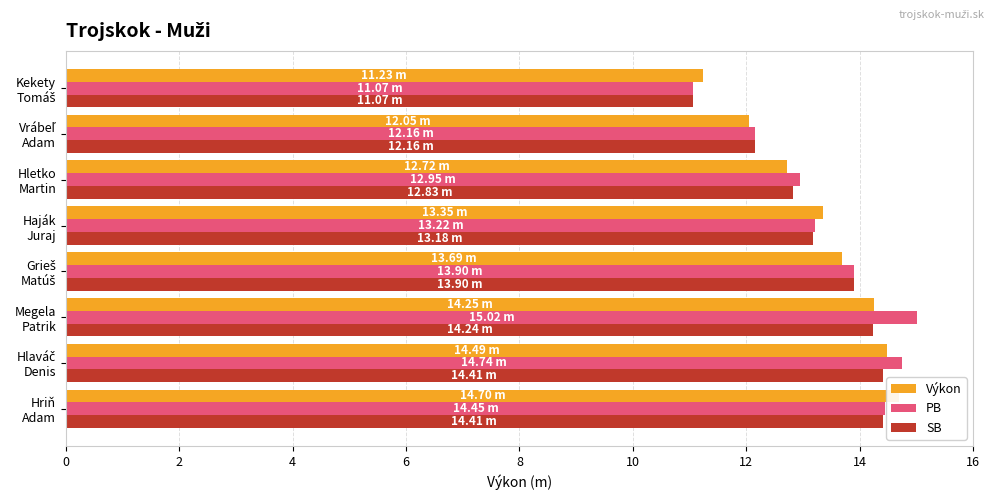

How many bars are there in total?

24